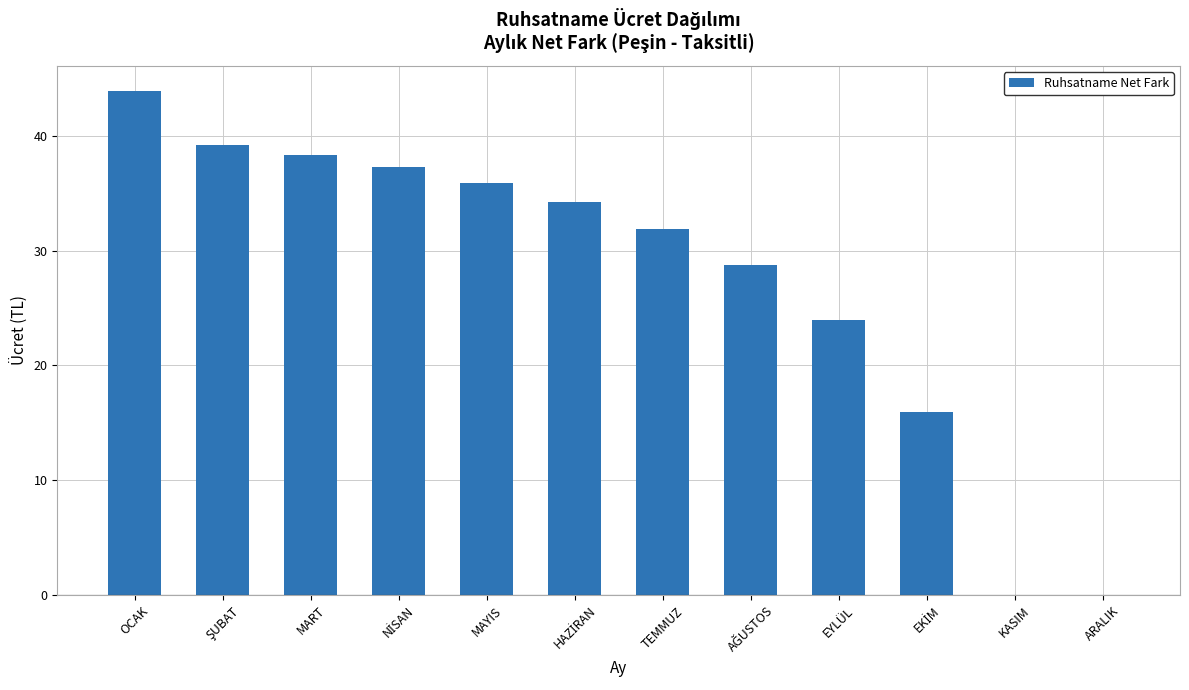

How many data points does each series have?

12